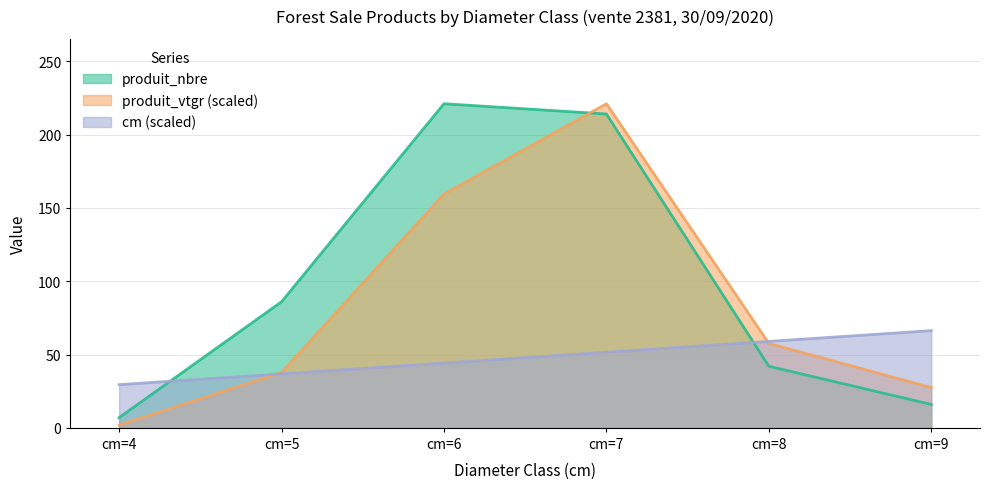

The value of produit_nbre at cm=8 is 42.0. True or false?

True